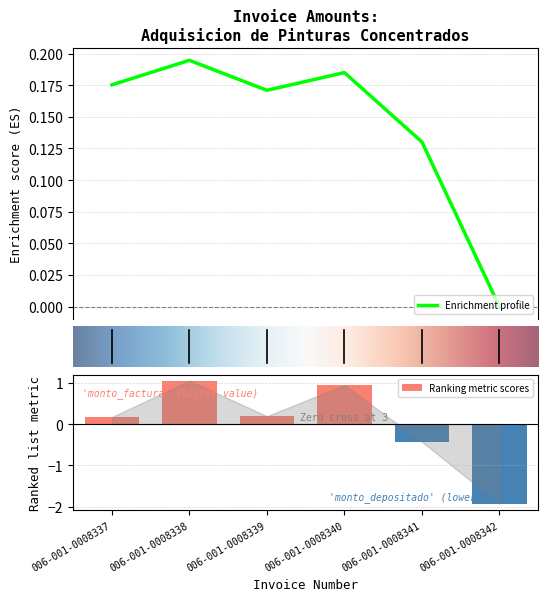

Reading right to left, transcribe all the data shown in this chart.

006-001-0008342=-1.9	006-001-0008341=-0.4	006-001-0008340=0.9	006-001-0008339=0.2	006-001-0008338=1.1	006-001-0008337=0.2